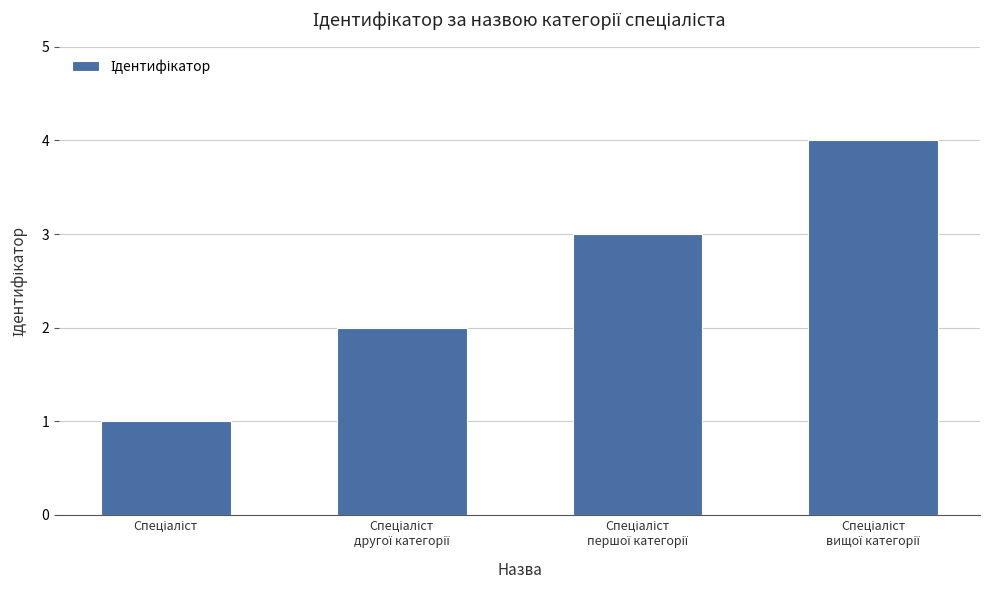

What is the greatest value displayed?

4